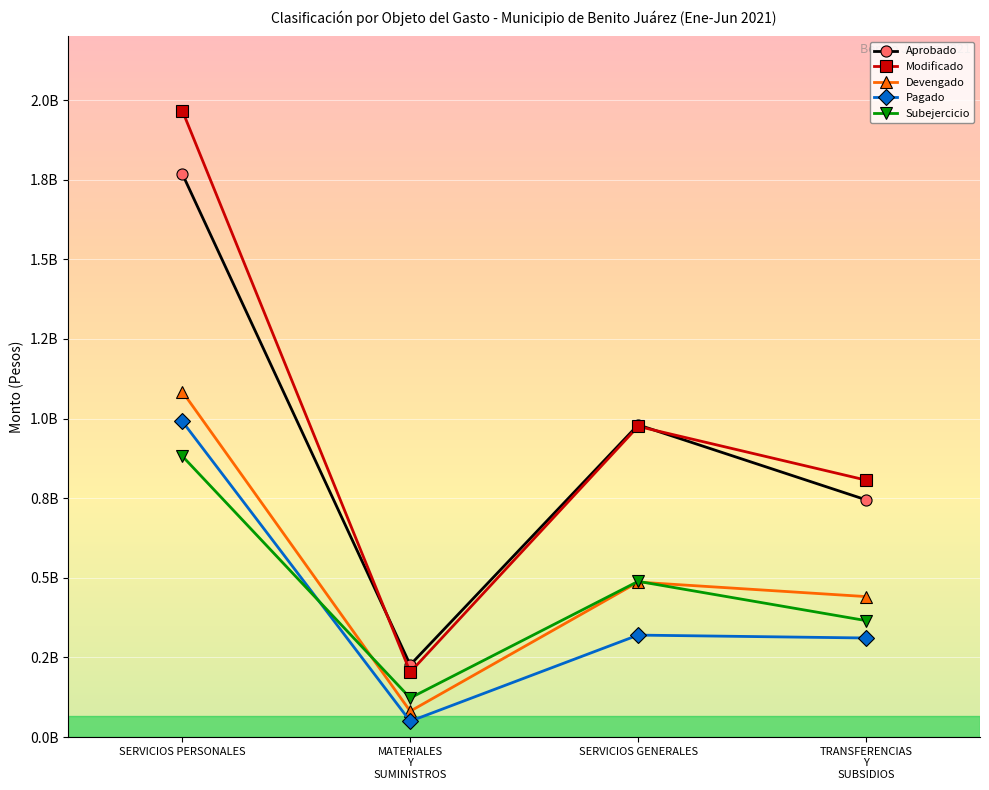

Is this an area chart (filled region under the line)?

No